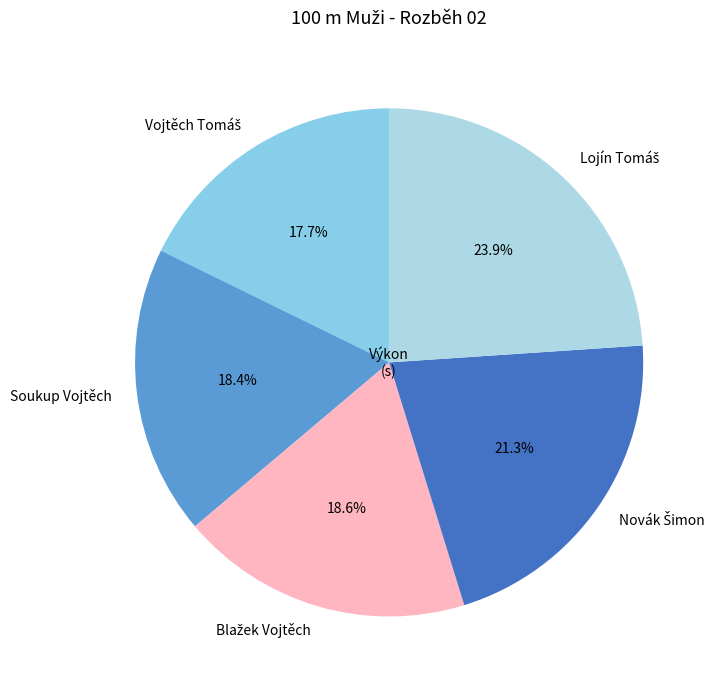

Does any single category account for the majority?

No